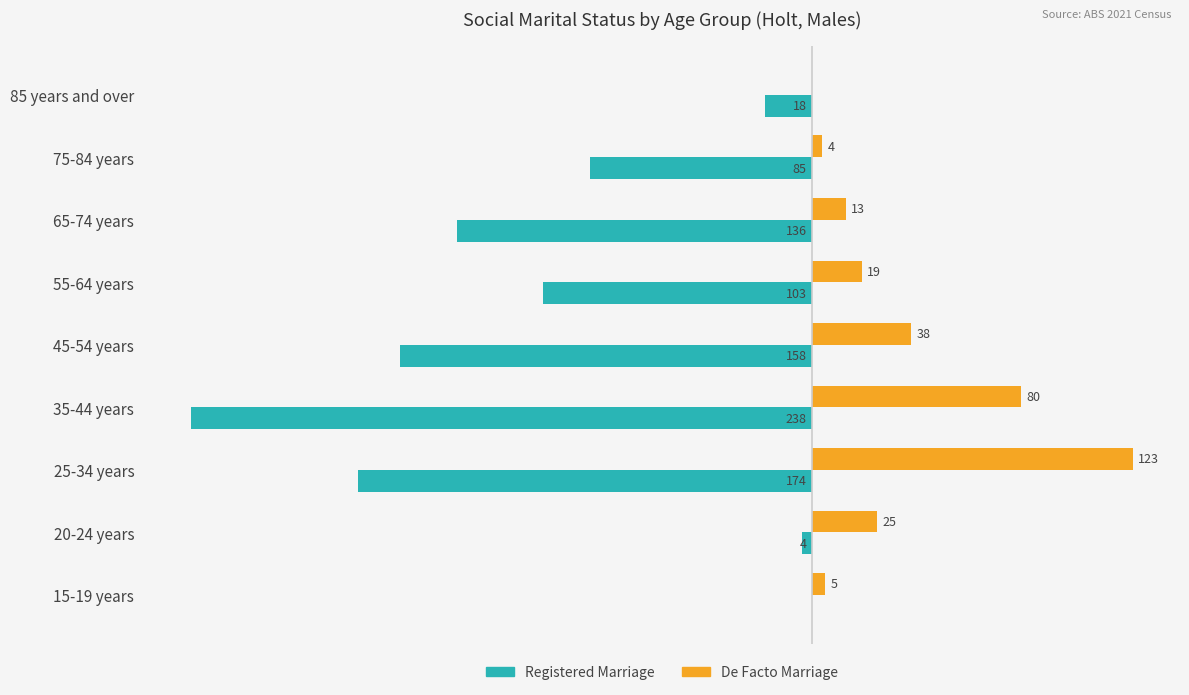

Which label corresponds to the largest value in the chart?

25-34 years